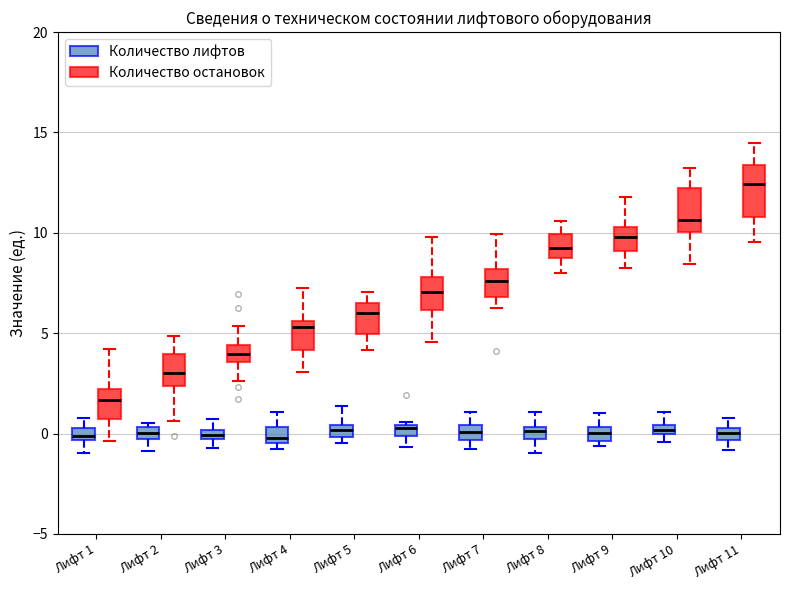

Where does the median line of the box for Лифт 3 (Количество остановок) sit on the y-axis? The values are not printed on the chart, so give them approximately, as read against the axis.

4.0